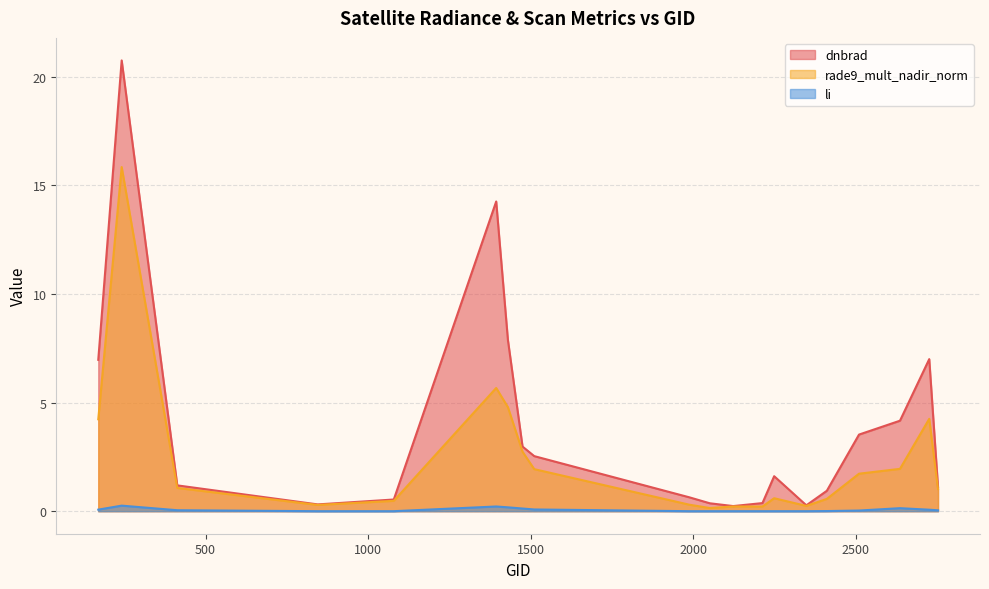

Reading right to left, extract all data points from this chart.

dnbrad: 2753=1.1	2726=7.0	2636=4.2	2510=3.5	2411=0.9	2348=0.3	2249=1.6	2213=0.4	2123=0.2	2051=0.4	1988=0.6	1511=2.5	1475=3.0	1430=7.9	1394=14.3	1079=0.5	845=0.3	413=1.2	242=20.7	170=7.0
rade9_mult_nadir_norm: 2753=1.0	2726=4.2	2636=1.9	2510=1.7	2411=0.6	2348=0.2	2249=0.6	2213=0.2	2123=0.2	2051=0.1	1988=0.3	1511=1.9	1475=2.7	1430=4.8	1394=5.7	1079=0.5	845=0.3	413=1.1	242=15.8	170=4.2
li: 2753=0.0	2726=0.1	2636=0.1	2510=0.0	2411=0.0	2348=0.0	2249=0.0	2213=0.0	2123=0.0	2051=0.0	1988=0.0	1511=0.1	1475=0.1	1430=0.2	1394=0.2	1079=0.0	845=0.0	413=0.0	242=0.3	170=0.1